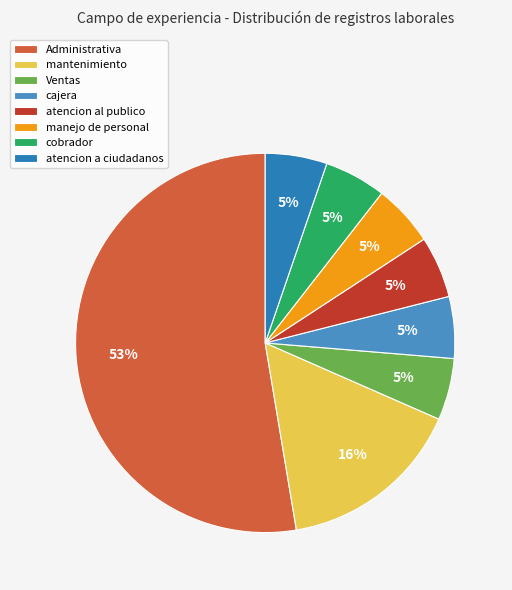

Which category accounts for the majority?

Administrativa